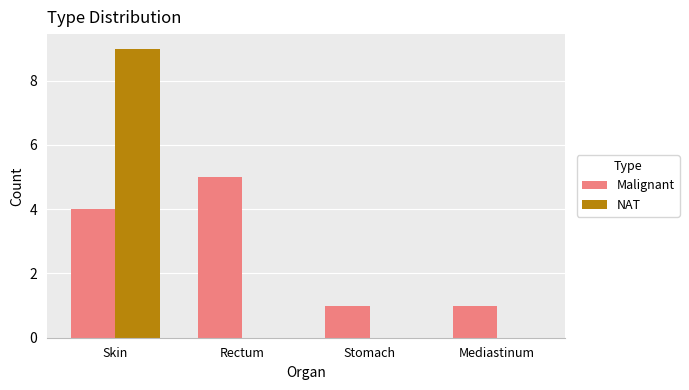

What is the maximum value for Malignant?

5